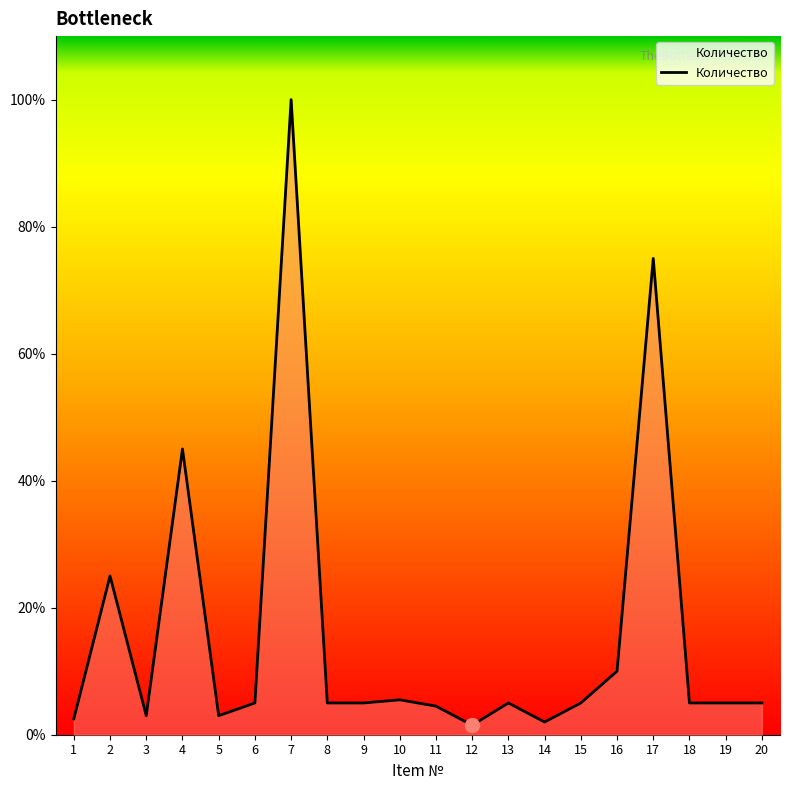

What is the difference between the second highest and minimum values?

147